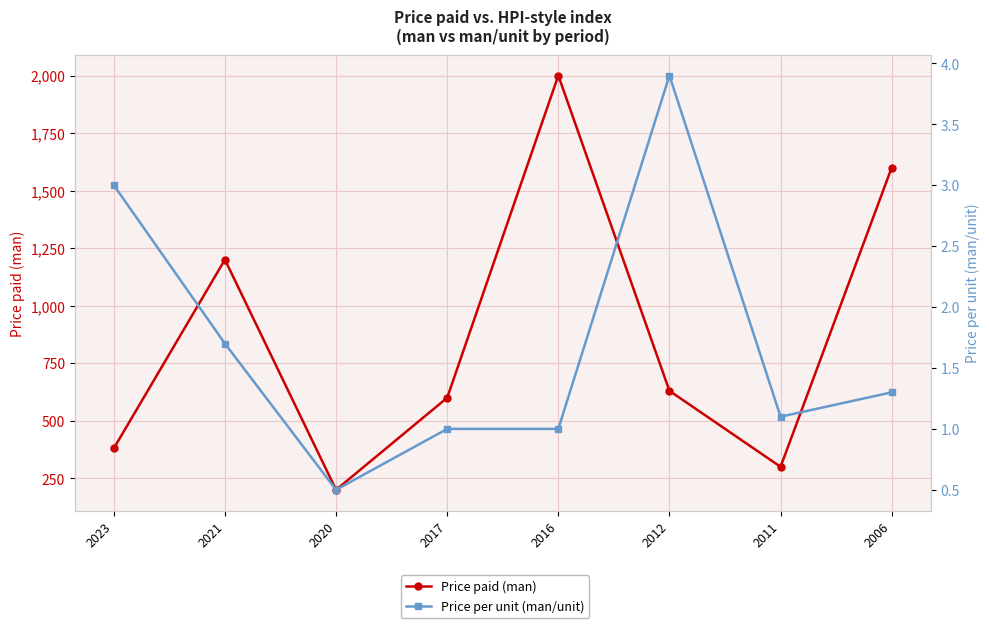

The Price per unit (man/unit) series shows 0.7 at 2020. True or false?

False